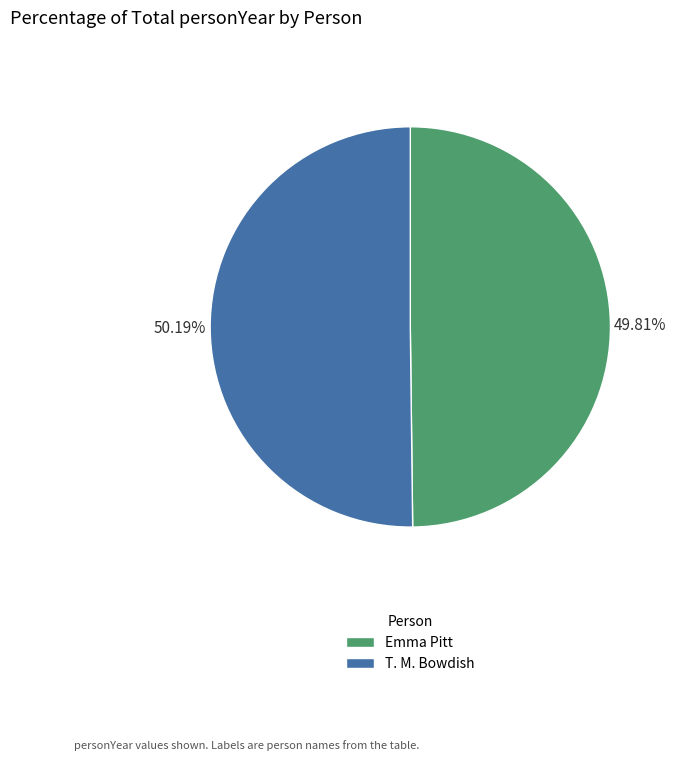

Approximately how many times larger is the value at T. M. Bowdish compared to Emma Pitt?

1.0